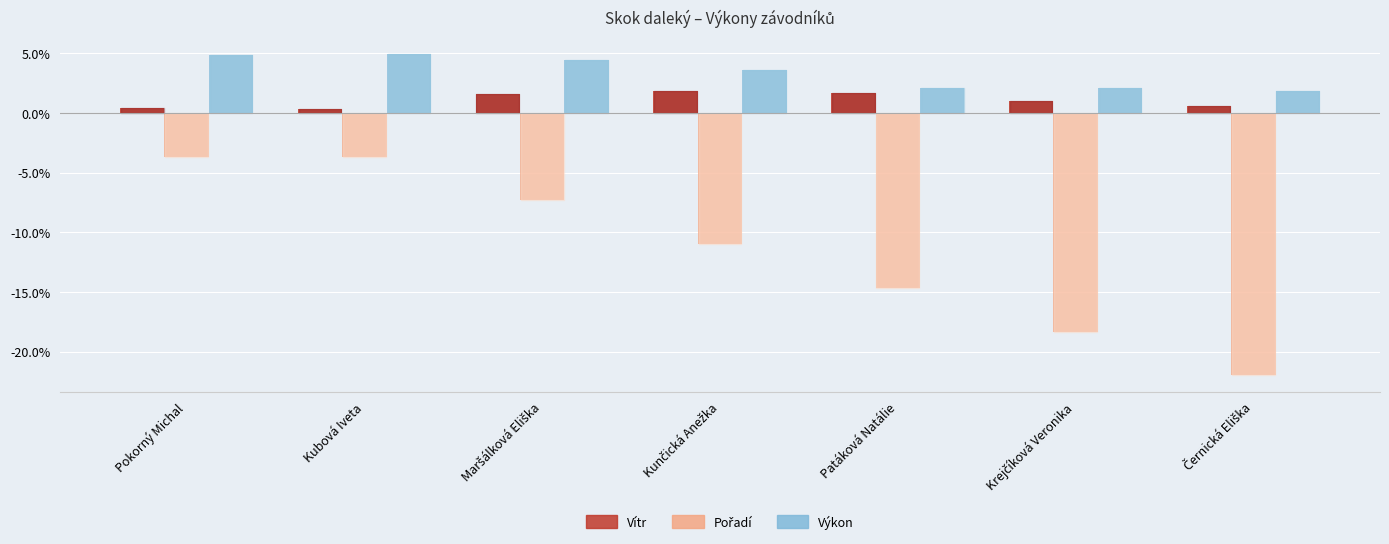

What is the difference between the second highest and minimum values in the Vítr series?

1.4